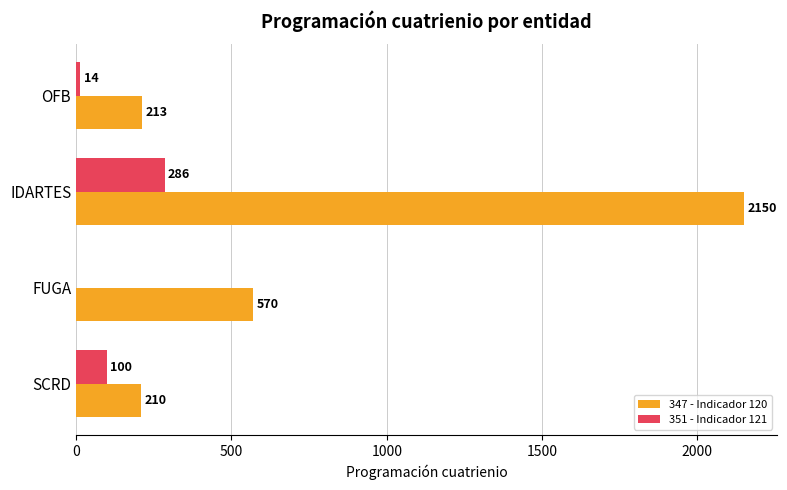

How many distinct data groups are displayed?

2